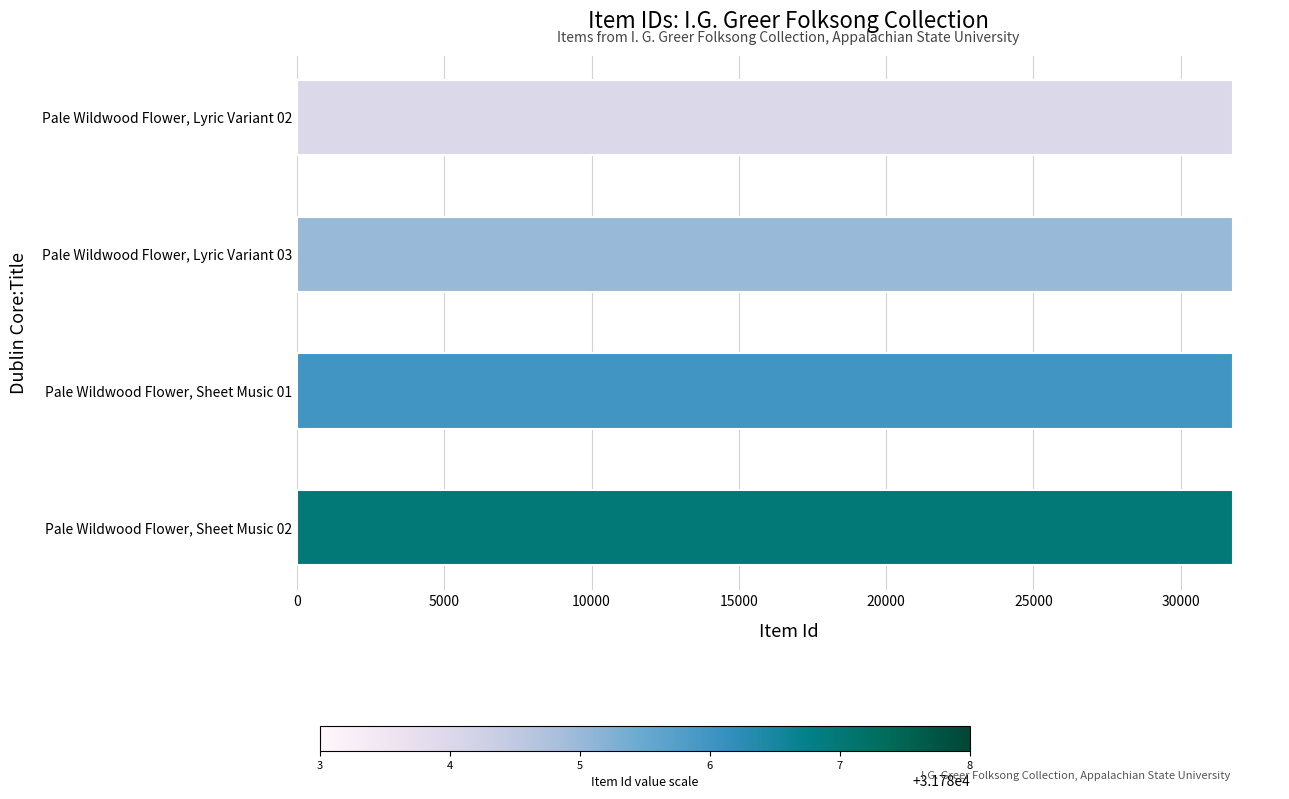

How many series are shown in this chart?

1